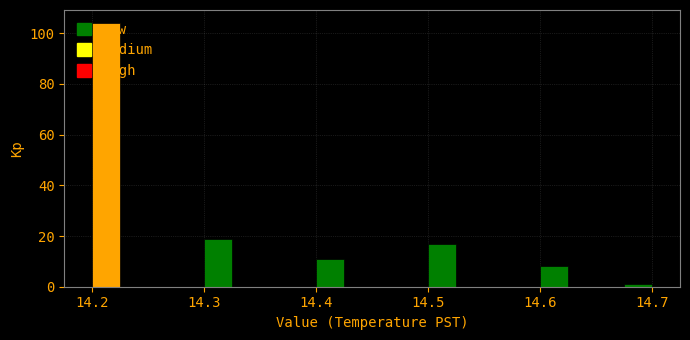

Around what value on the x-axis is the tallest bar? Give the approximate position of its centre, as read against the axis.

14.21